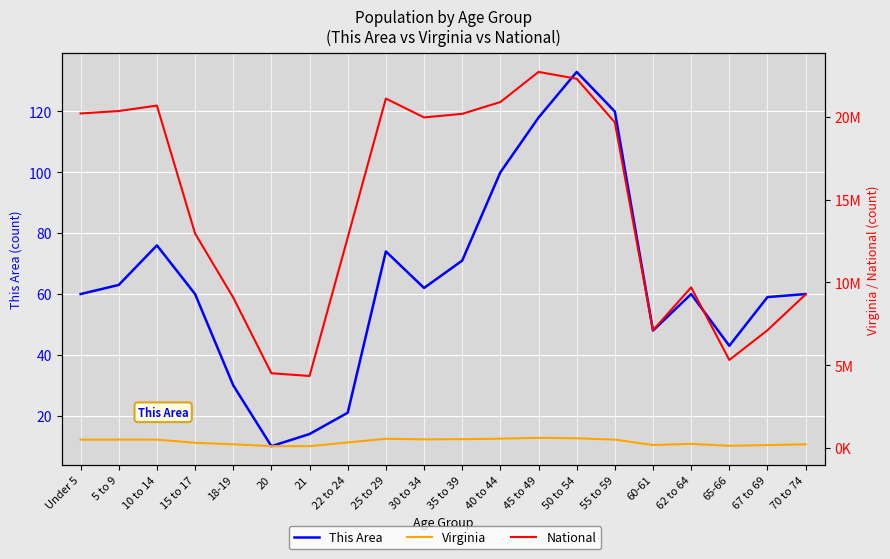

Rank the categories by This Area value from lowest to highest.

20, 21, 22 to 24, 18-19, 65-66, 60-61, 67 to 69, Under 5, 15 to 17, 62 to 64, 70 to 74, 30 to 34, 5 to 9, 35 to 39, 25 to 29, 10 to 14, 40 to 44, 45 to 49, 55 to 59, 50 to 54